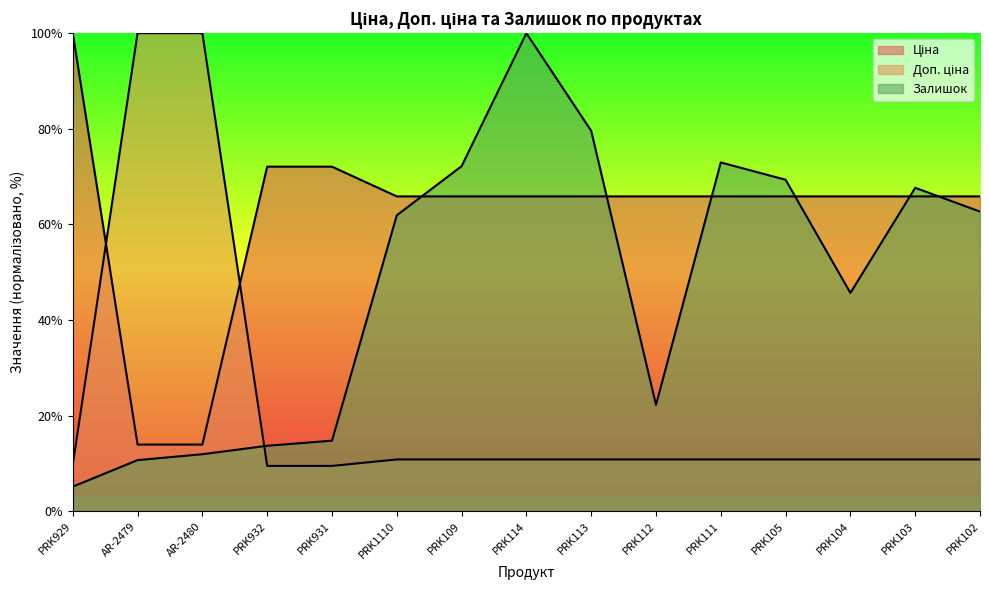

Which series ends up on top after the final intersection of Залишок and Ціна?

Ціна